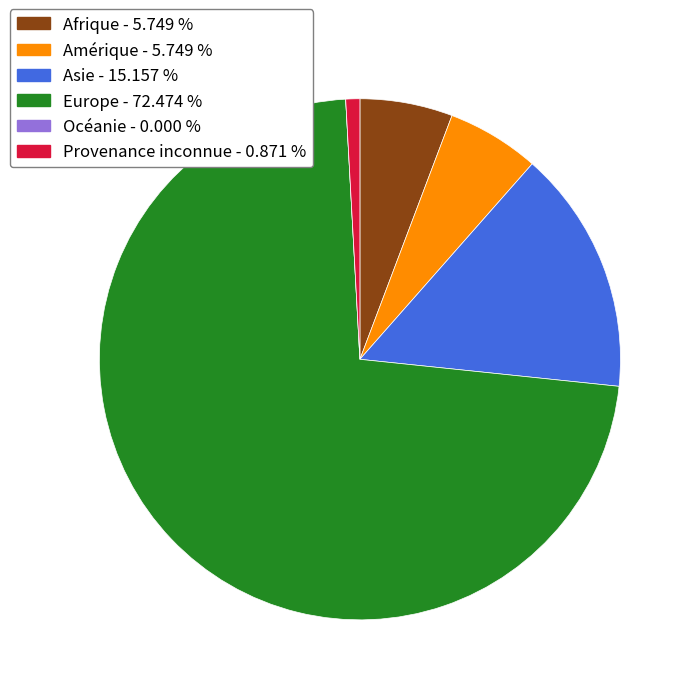

Between Amérique and Provenance inconnue, which is larger?

Amérique